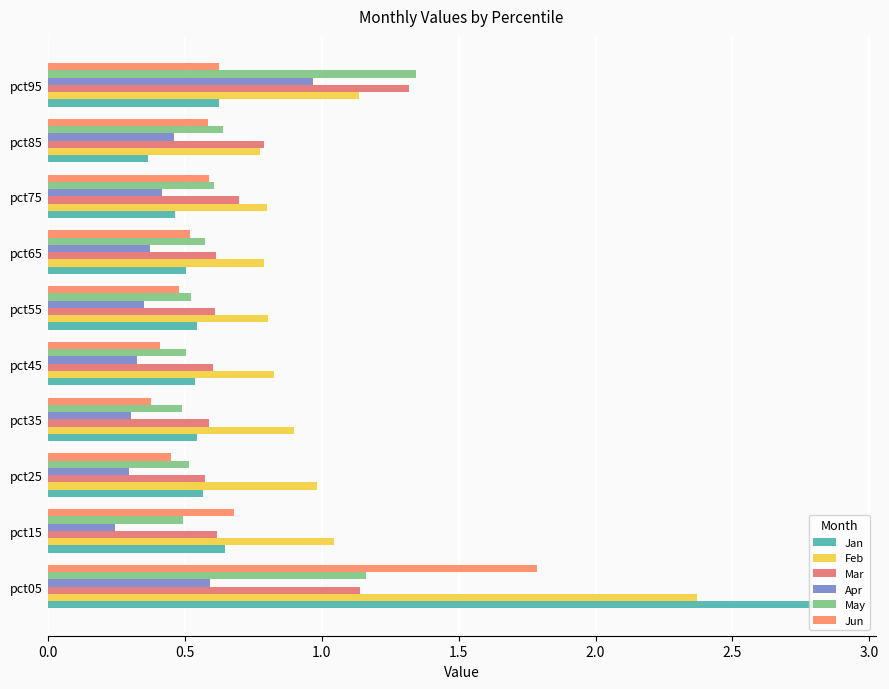

How many Mar values are between 0 and 1?

8